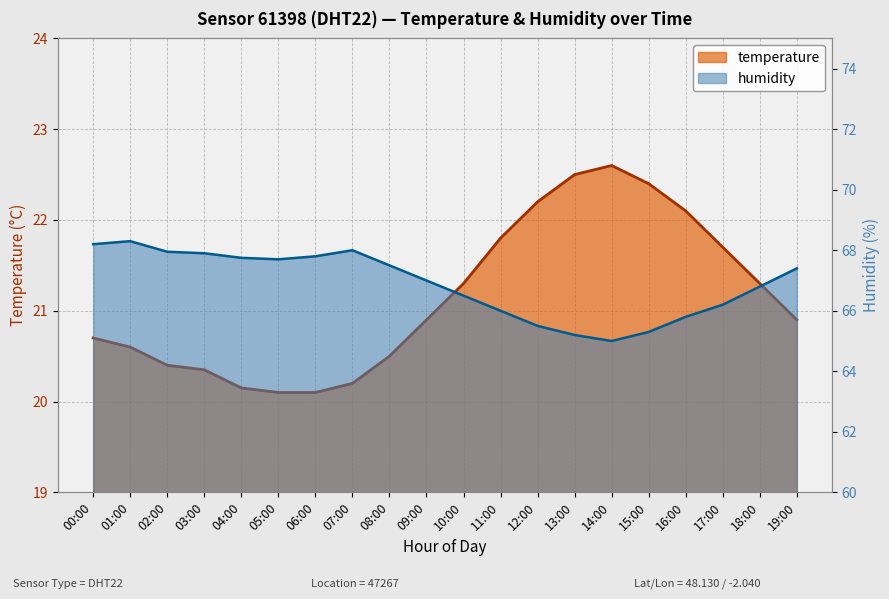

Which series has the largest total across all categories?

humidity